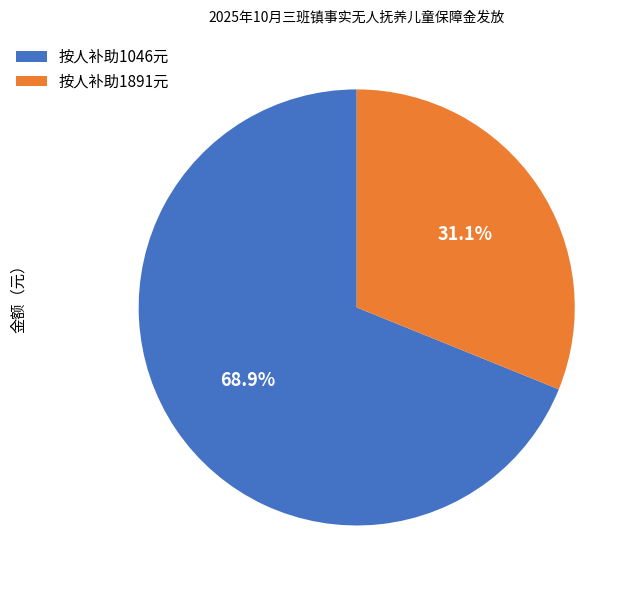

Count the number of slices in the pie.

2